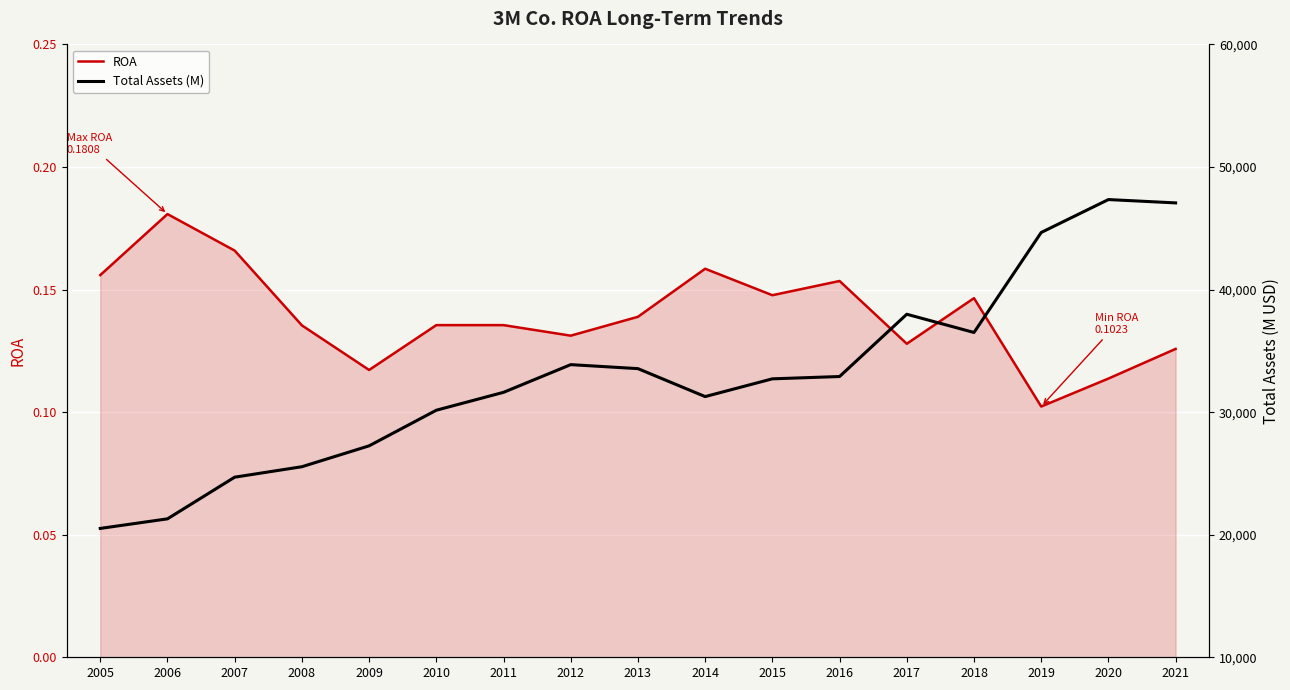

What is the spread (max minus min) of values at 2012?

33875.9